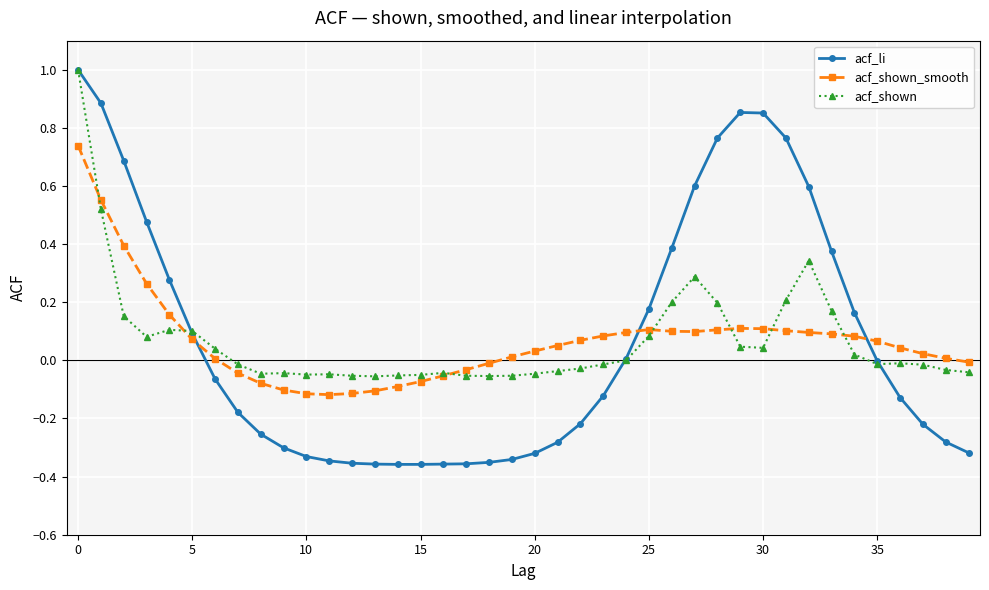

Is this an area chart (filled region under the line)?

No